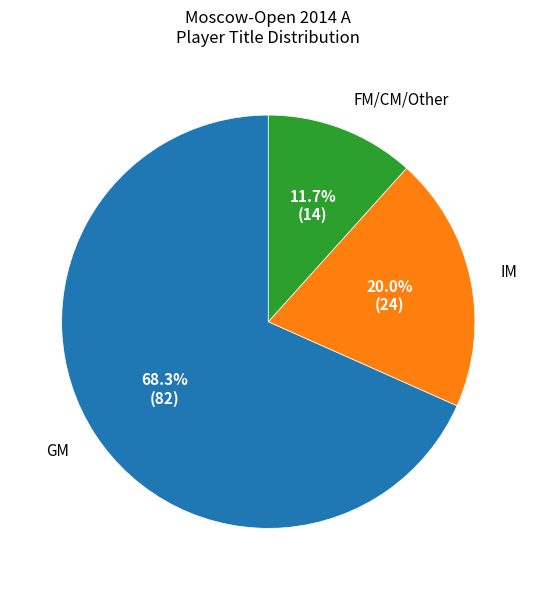

Which has a higher value, IM or GM?

GM